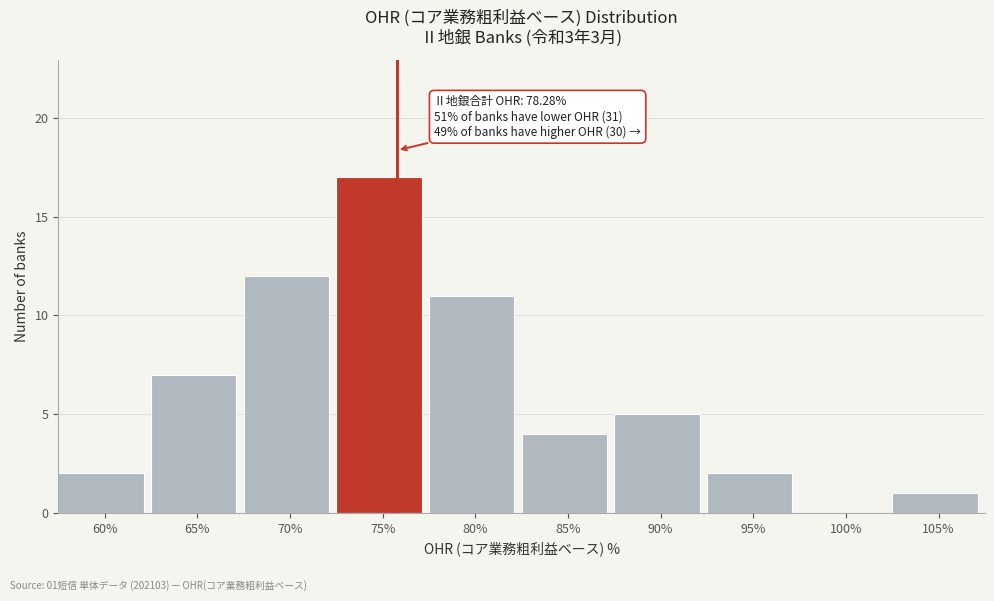

Reading left to right, transcribe all the data shown in this chart.

60%=2	65%=7	70%=12	75%=17	80%=11	85%=4	90%=5	95%=2	100%=0	105%=1